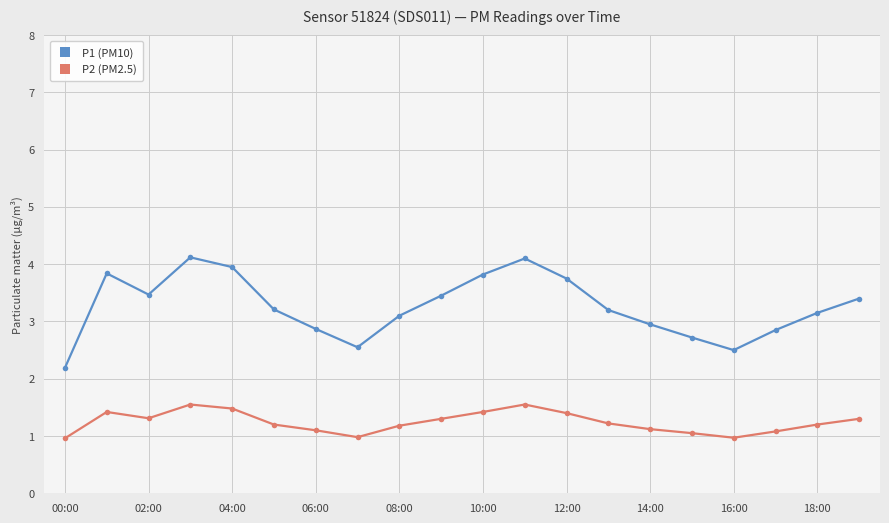

Count the number of data series in this chart.

2